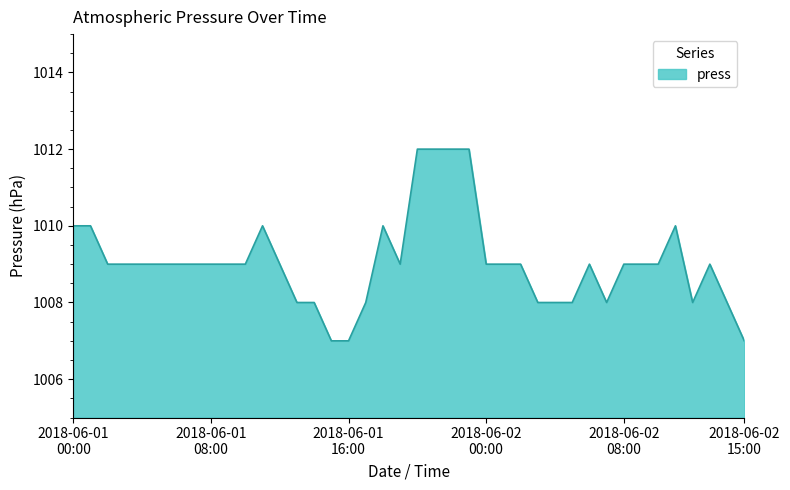

What is the maximum value shown in the chart?

1012